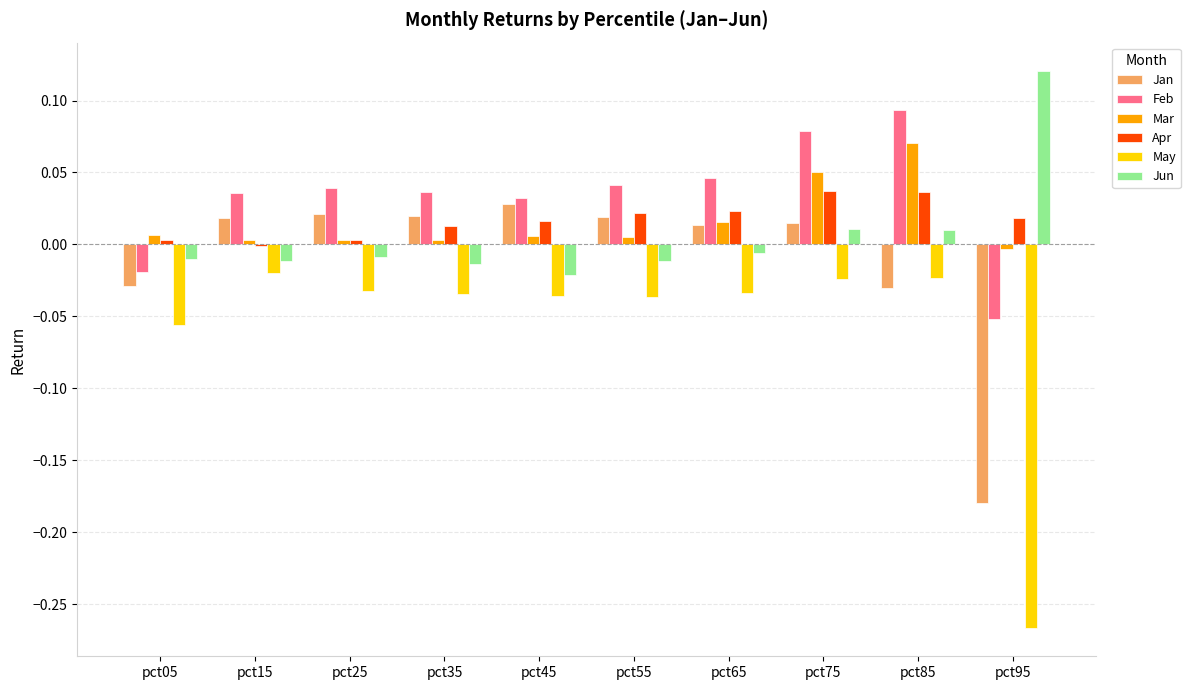

What is the sum of all Feb values?

0.3